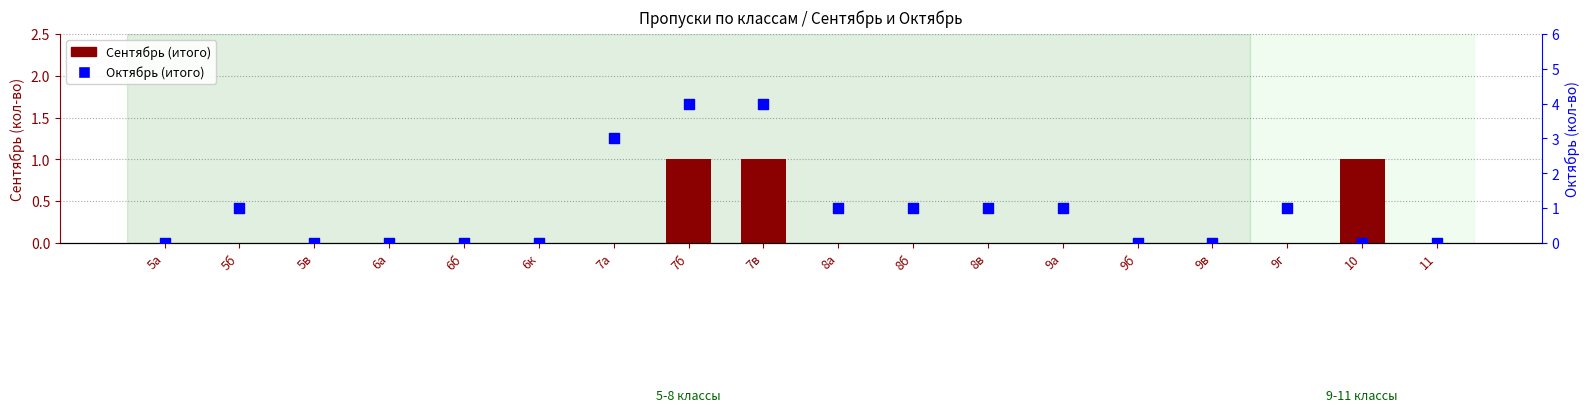

At how many categories does at least one series exceed 3?

2